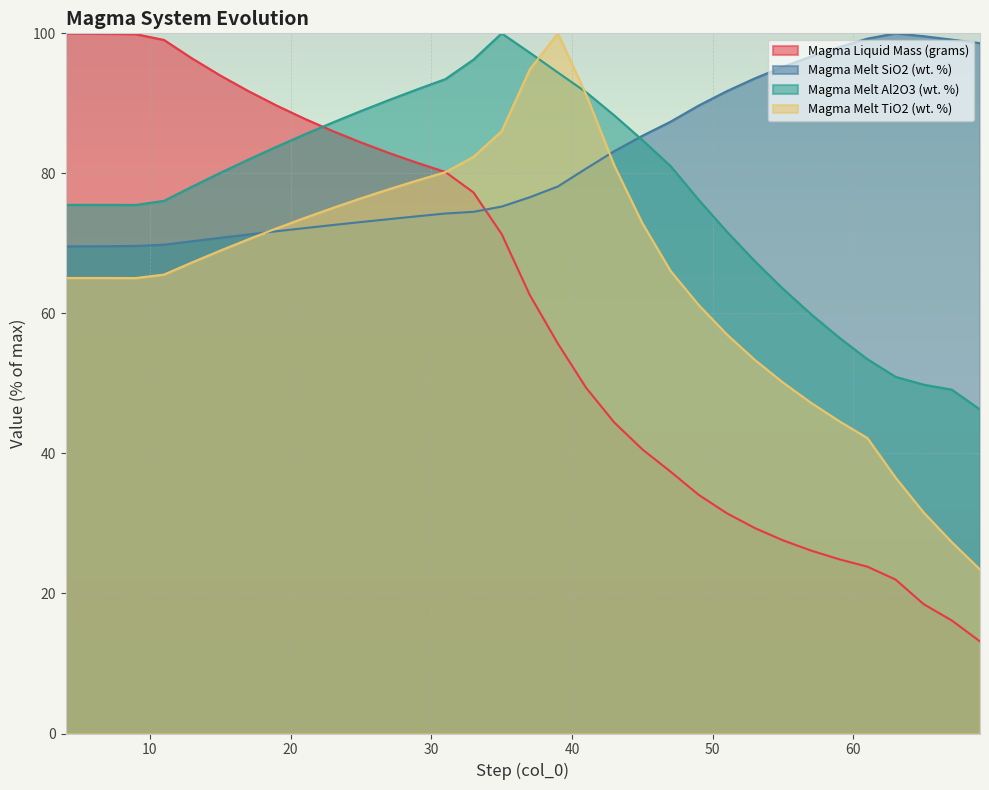

List the series in order of their peak value, lowest first.

Magma Liquid Mass (grams), Magma Melt SiO2 (wt. %), Magma Melt Al2O3 (wt. %), Magma Melt TiO2 (wt. %)